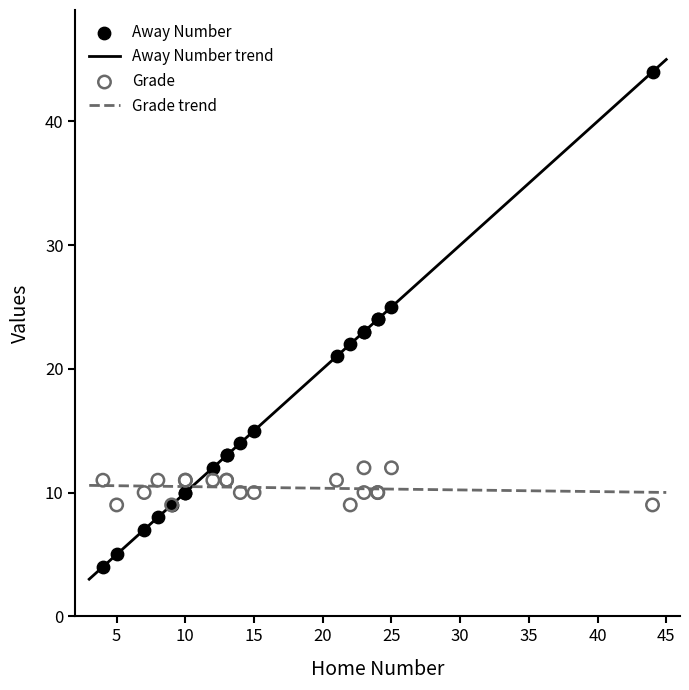

What is the lowest value of the Away Number trend series?

3.0